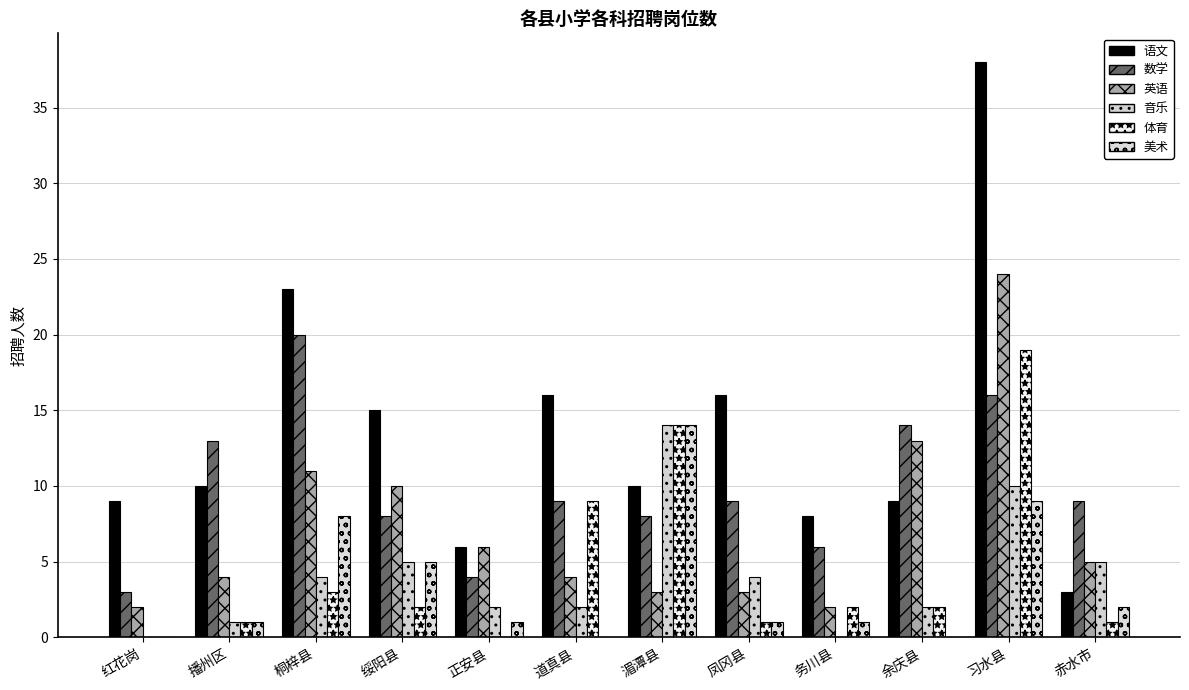

Is the value of 英语 at 道真县 greater than the value of 语文 at 桐梓县?

No